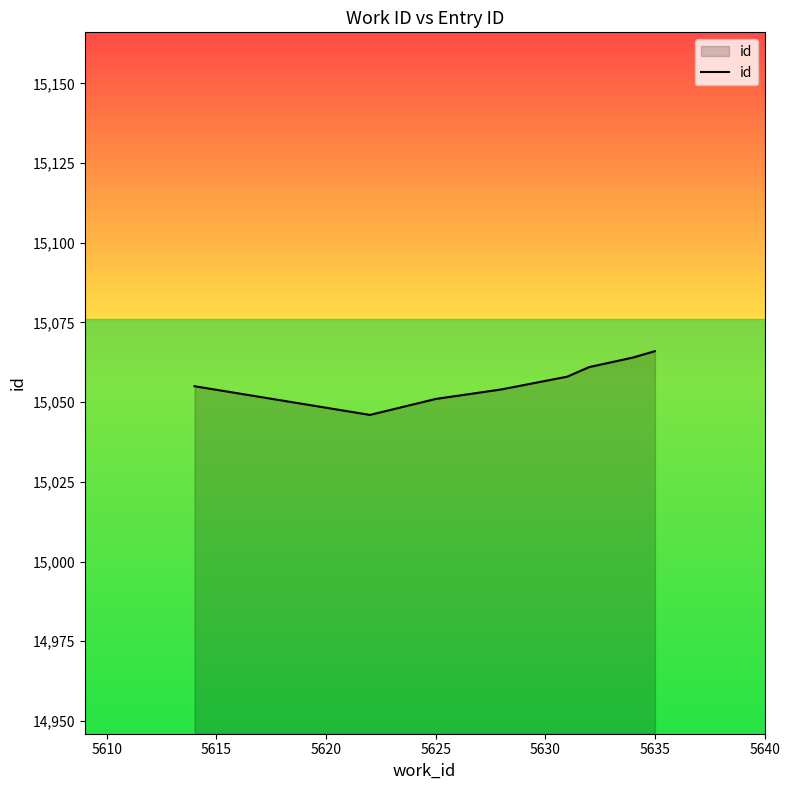

What is the difference between the maximum and minimum values?

20